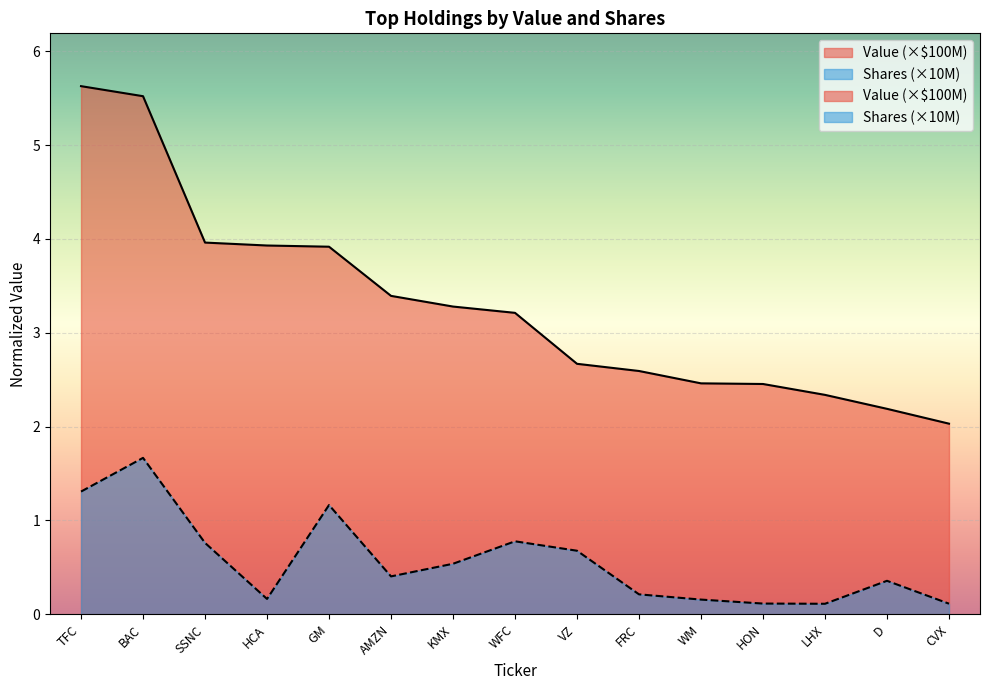

Which category has the lowest value across all series?

LHX